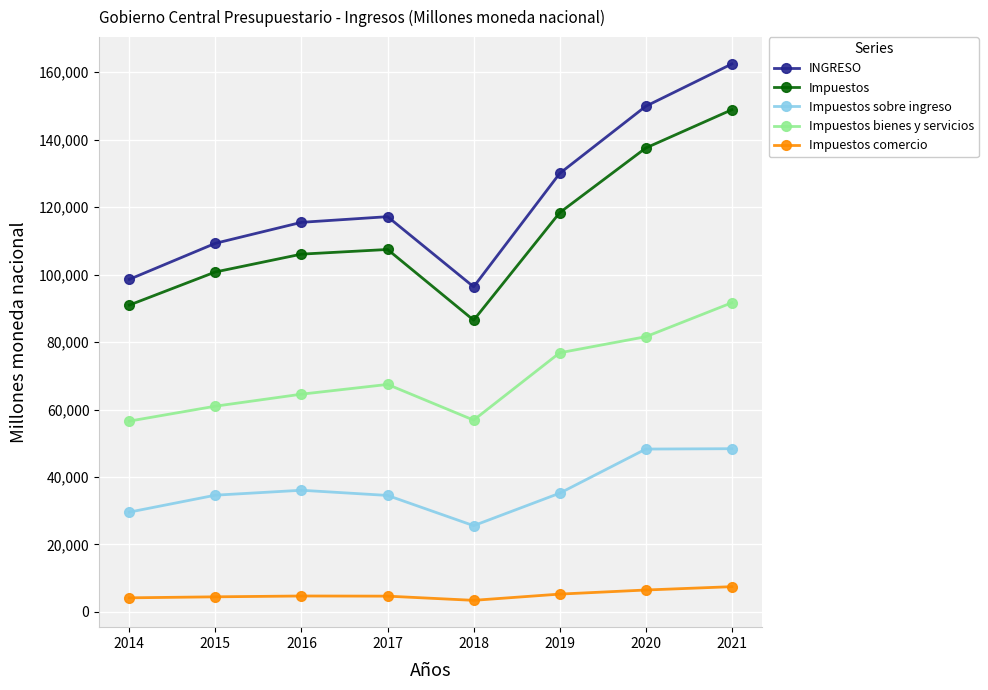

What is the sum of the Impuestos sobre ingreso values at 2016 and 2017?

70602.2